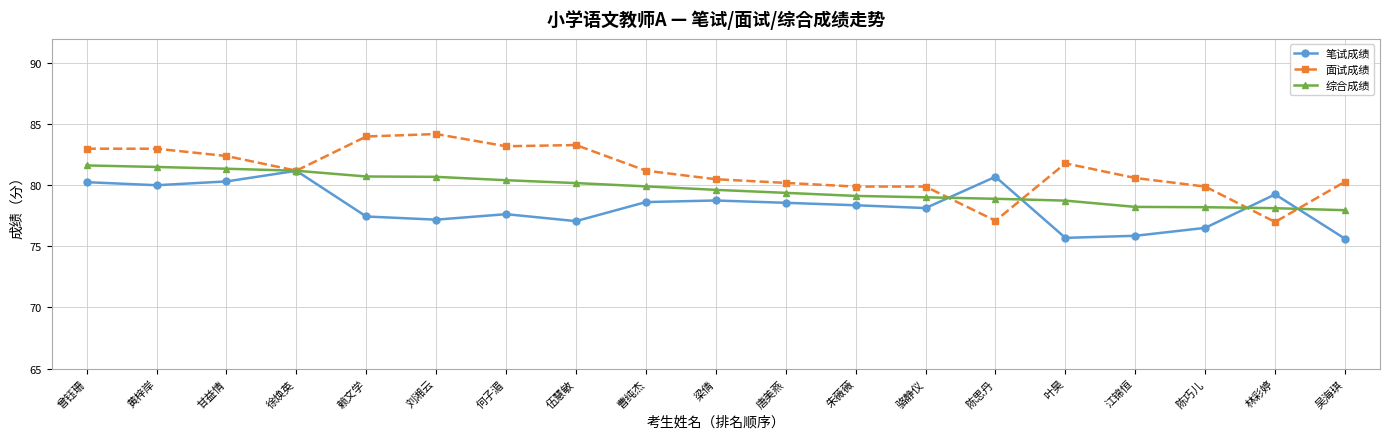

True or false: 面试成绩 has a value of 84.0 at 赖文学.

True